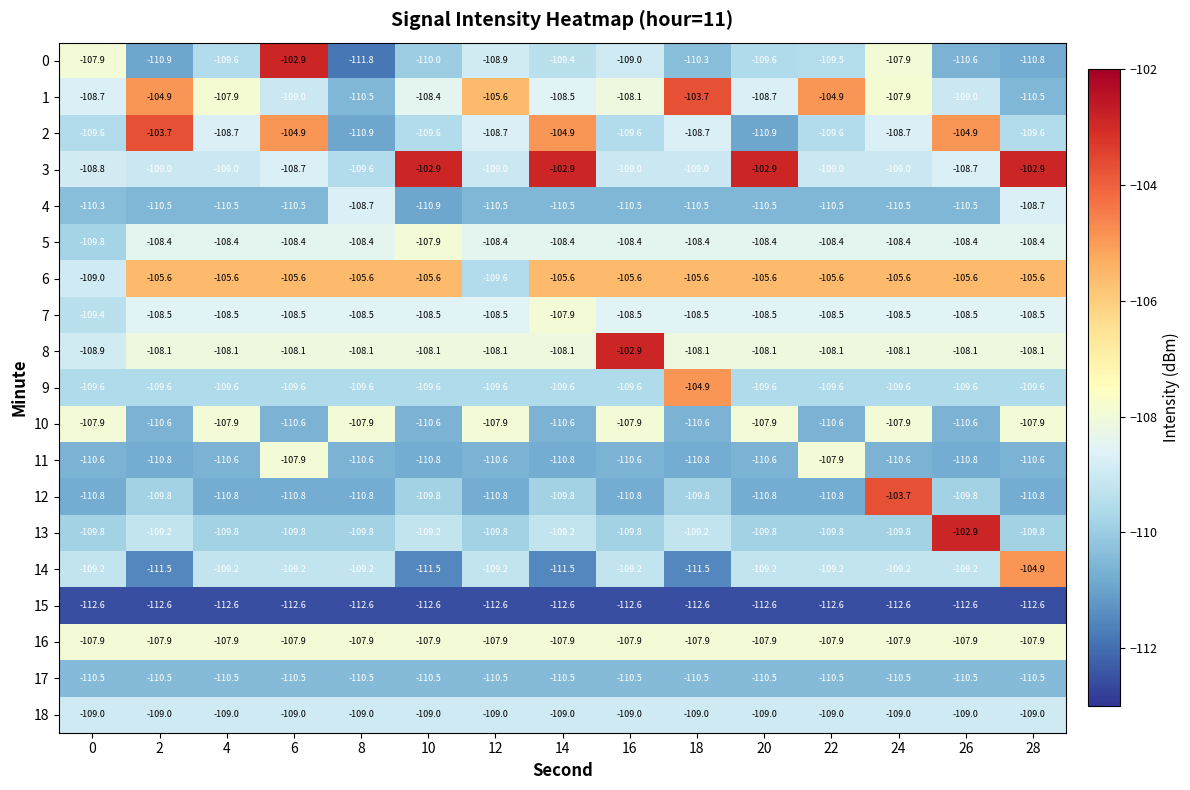

What is the total value across all series at 26?

-2067.2